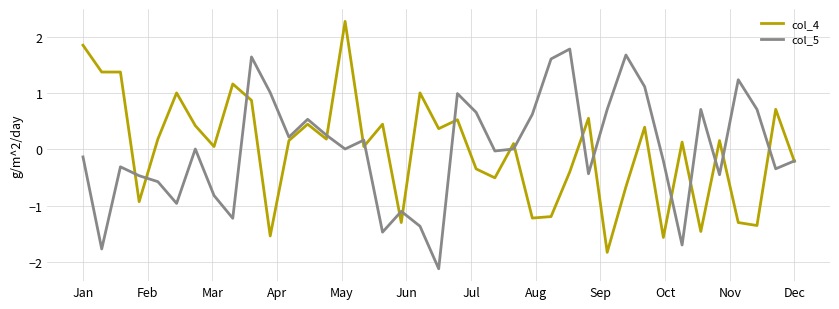

What is the smallest value displayed?

-2.1